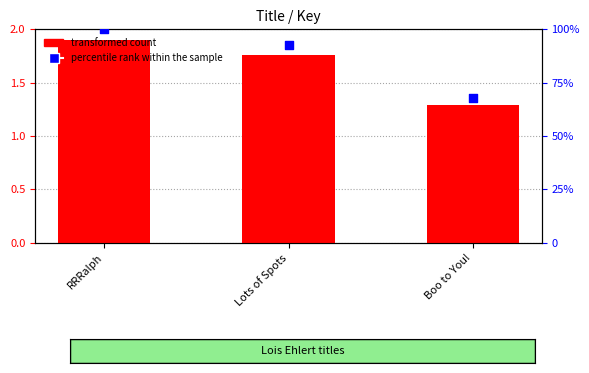

What are all the series names shown in the legend?

transformed count, percentile rank within the sample